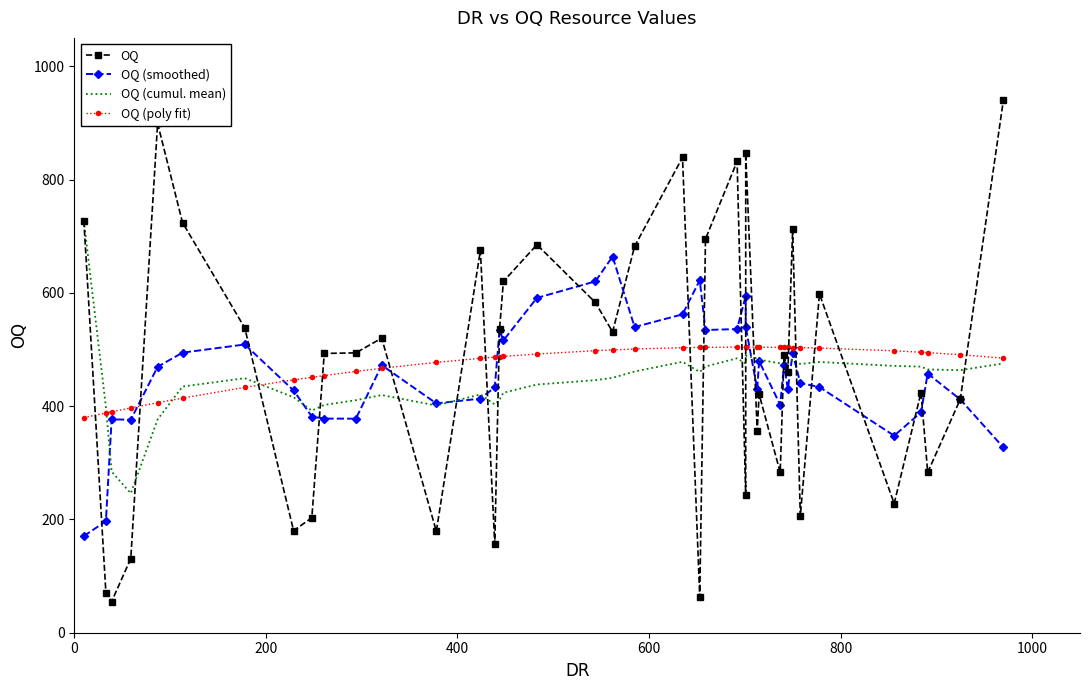

Which series has the largest total across all categories?

OQ